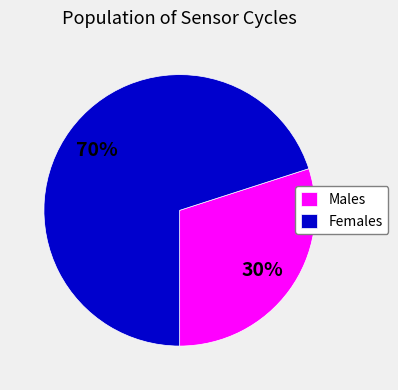

The Males slice represents 40% of the pie. True or false?

False